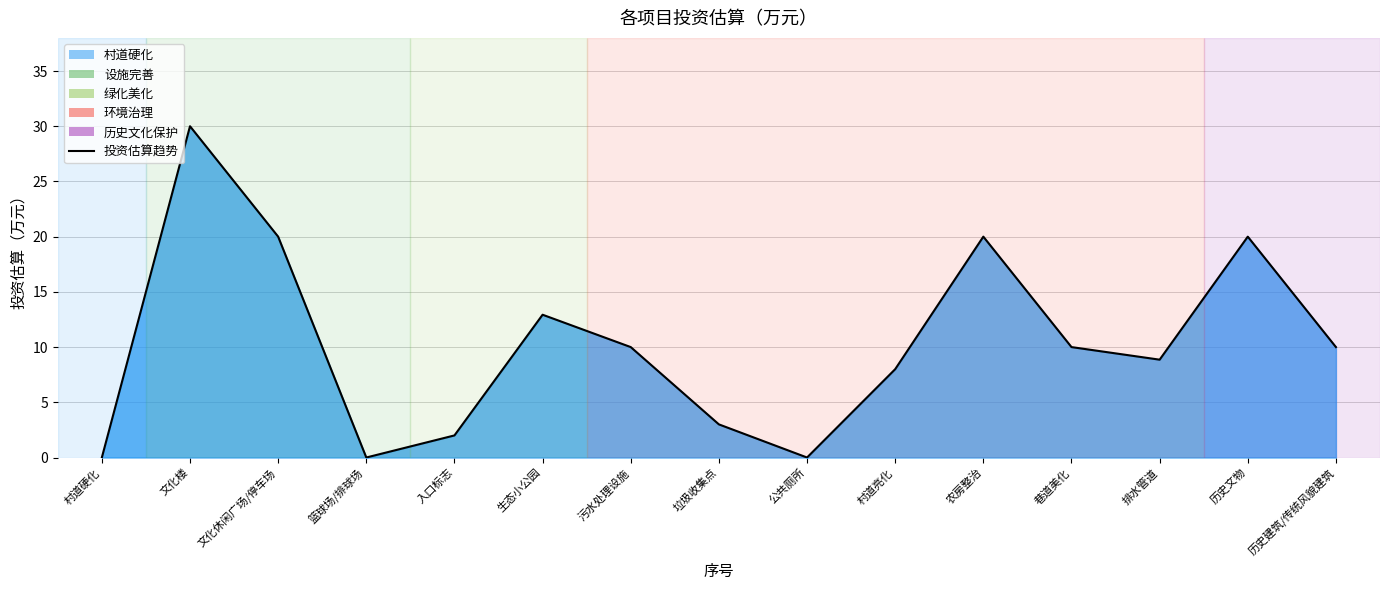

What is the difference between the values at 垃圾收集点 and 入口标志?

1.0